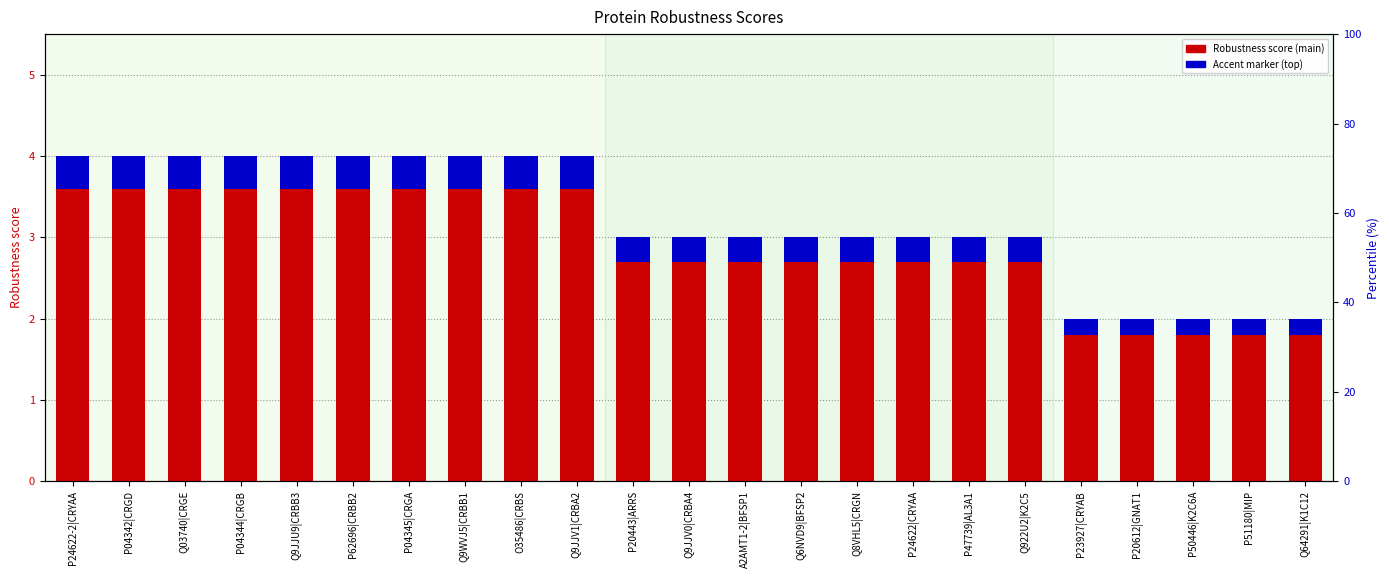

What is the sum of all Robustness score values?

74.0